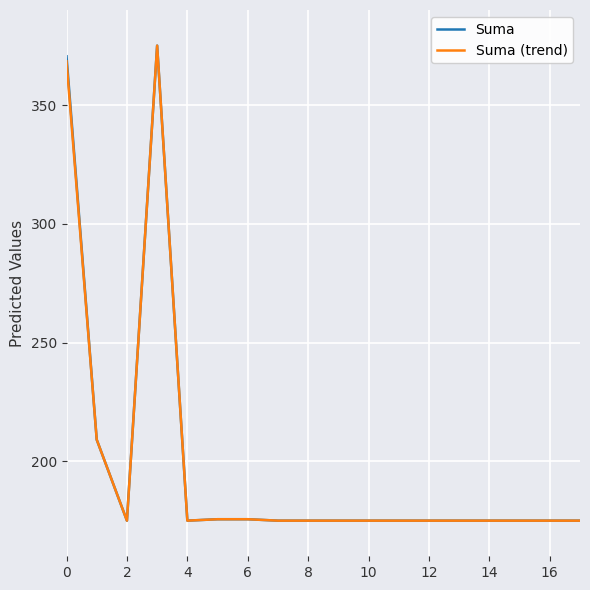

What is the highest value of the Suma (trend) series?

375.0